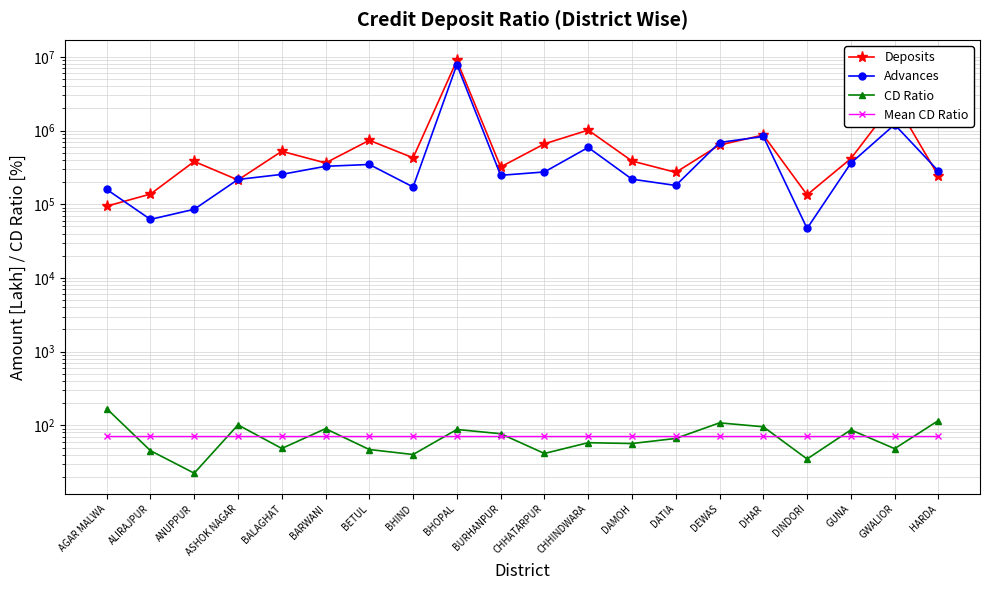

What is the difference between the CD Ratio values at AGAR MALWA and BALAGHAT?

120.3